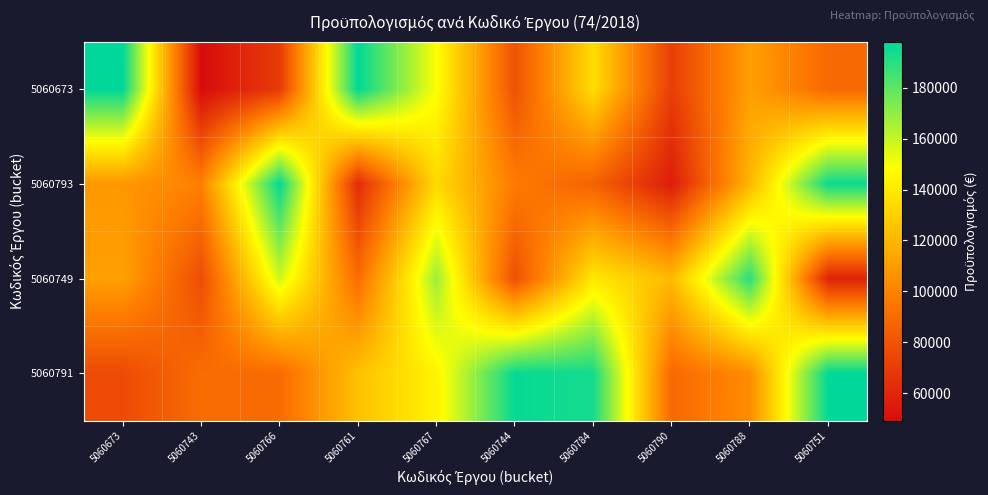

At how many categories does at least one series exceed 51223?

10